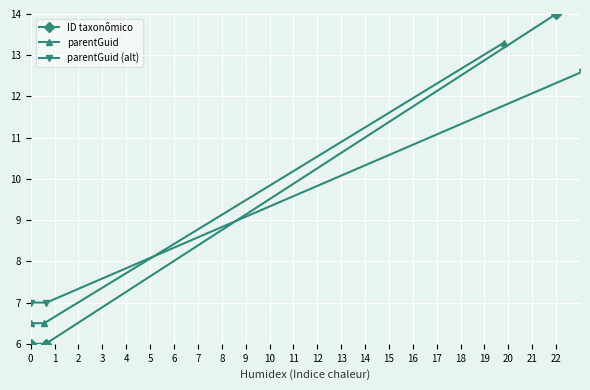

True or false: ID taxonômico has a value of 14 at 22.

True